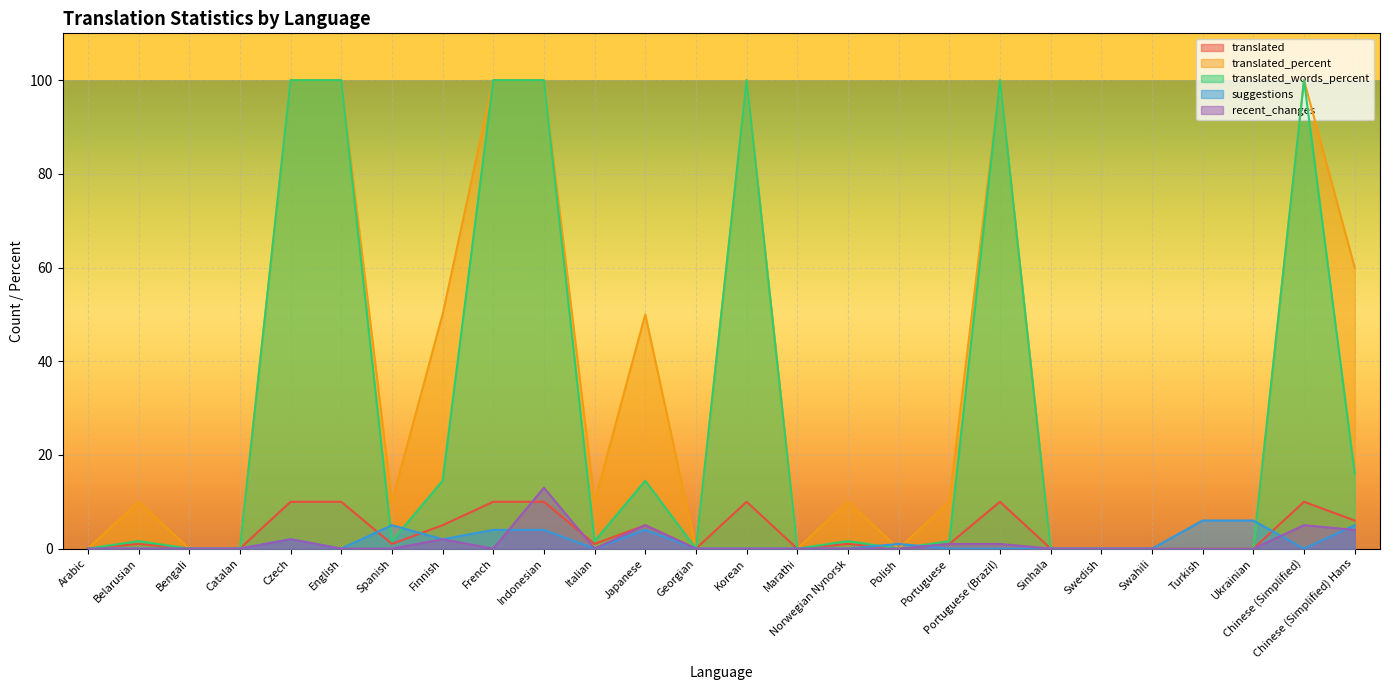

Is it true that translated_words_percent equals 100.0 at Czech?

True